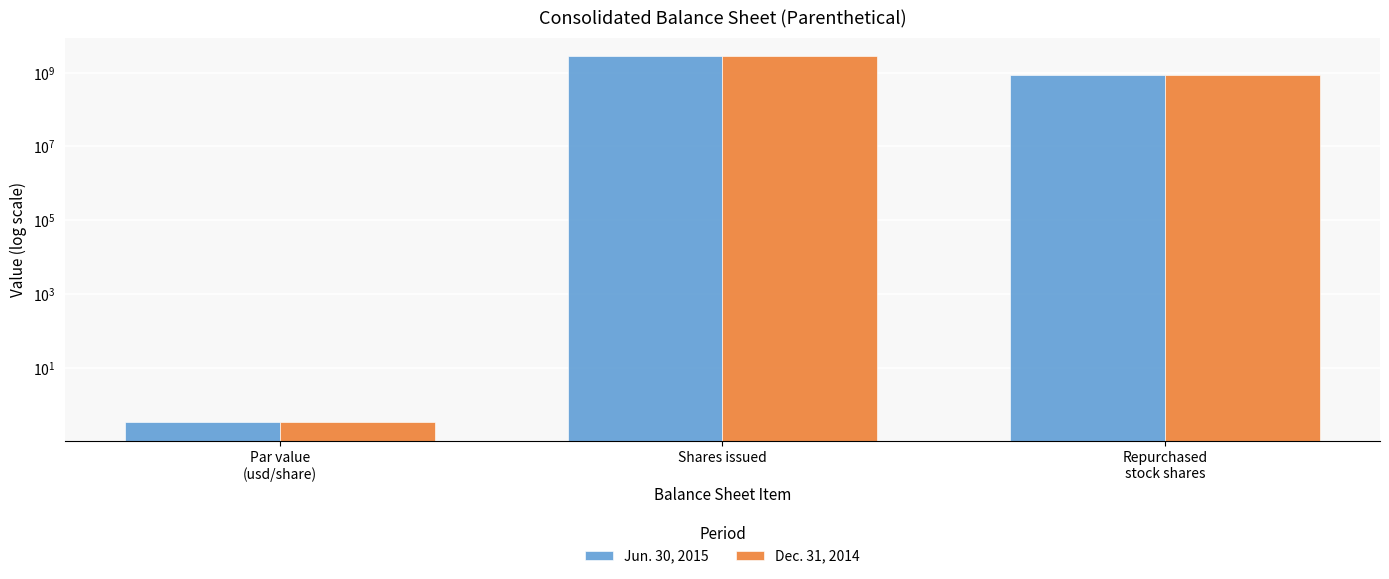

Is the value of Dec. 31, 2014 at Repurchased
stock shares greater than the value of Jun. 30, 2015 at Repurchased
stock shares?

No